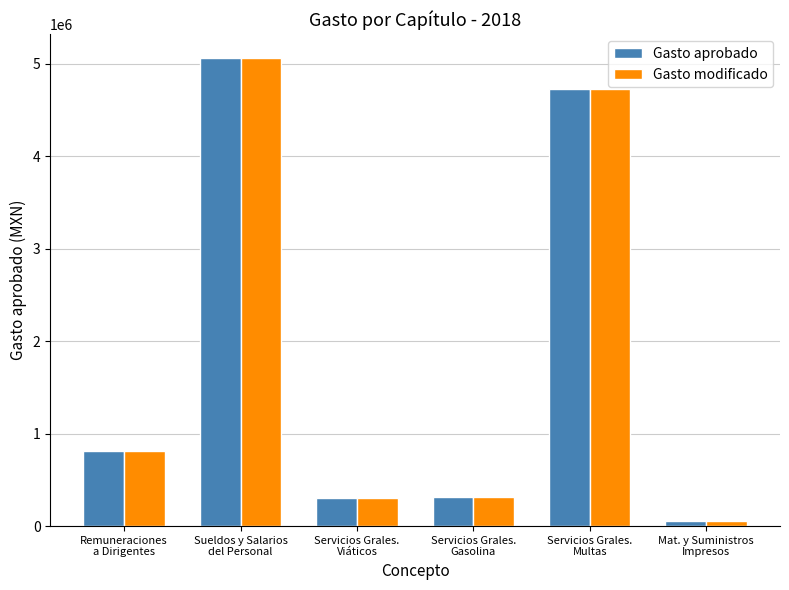

What is the label of the 2nd bar from the right?

Servicios Grales.
Multas